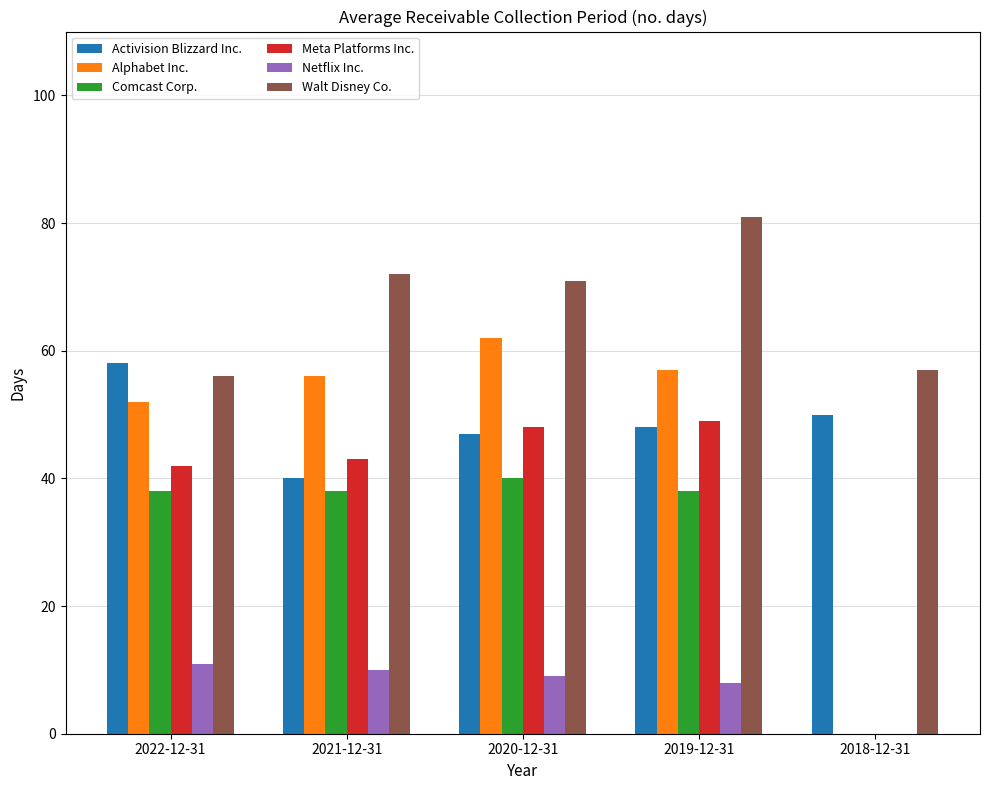

At which label does Meta Platforms Inc. reach its peak?

2019-12-31